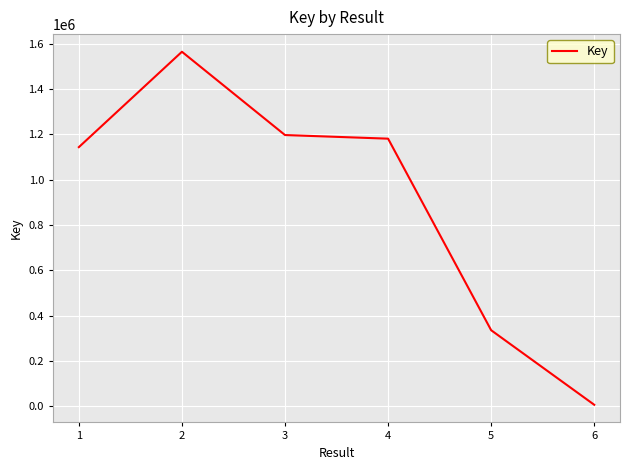

How many values are below 1181201?

3